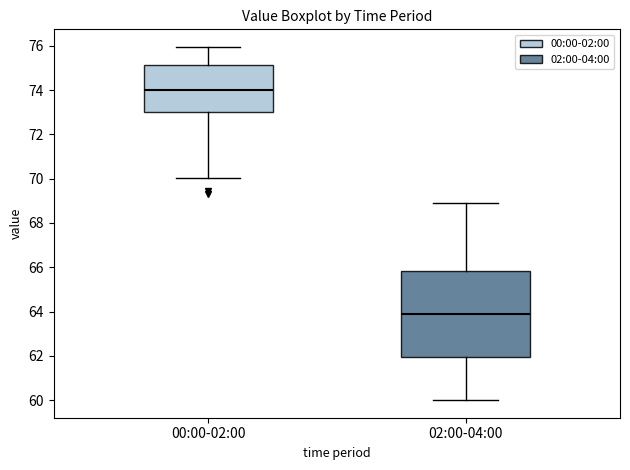

Which box has the lowest median line?

02:00-04:00